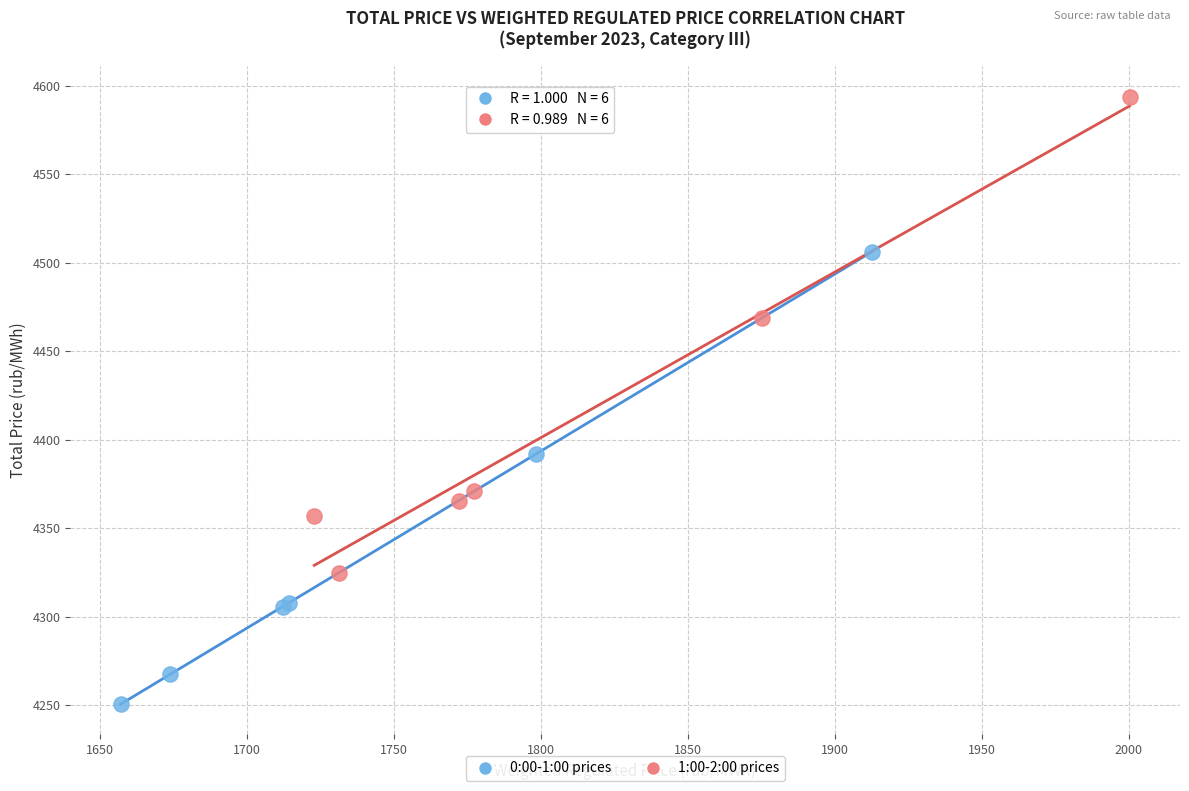

What are all the series names shown in the legend?

0:00-1:00 prices, 1:00-2:00 prices